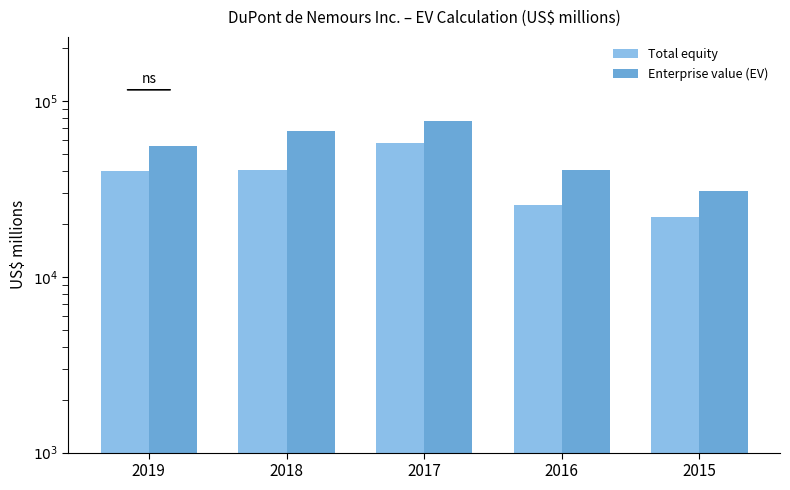

Between 2018 and 2016, which series saw the biggest shift?

Enterprise value (EV)